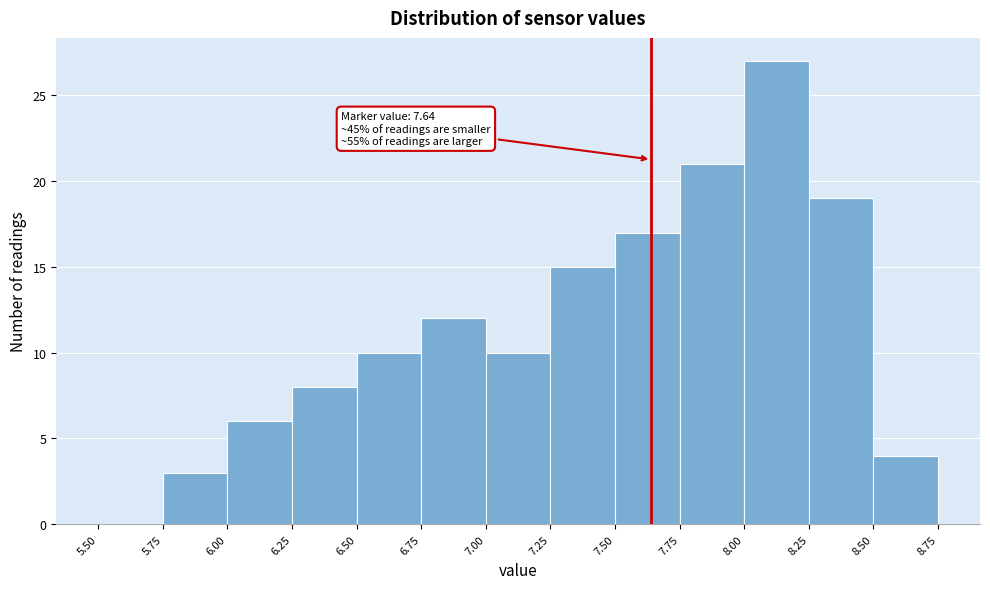

Which range on the x-axis has the tallest bar?

8.00 to 8.25